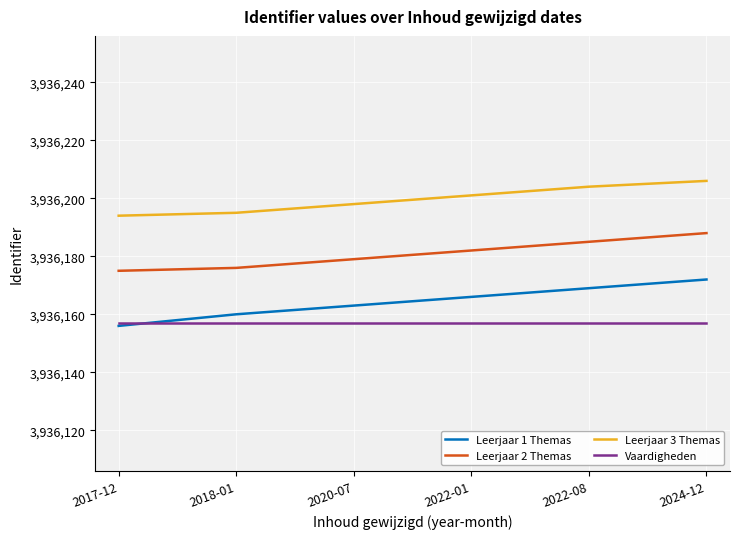

True or false: Leerjaar 2 Themas and Vaardigheden cross at least once.

False